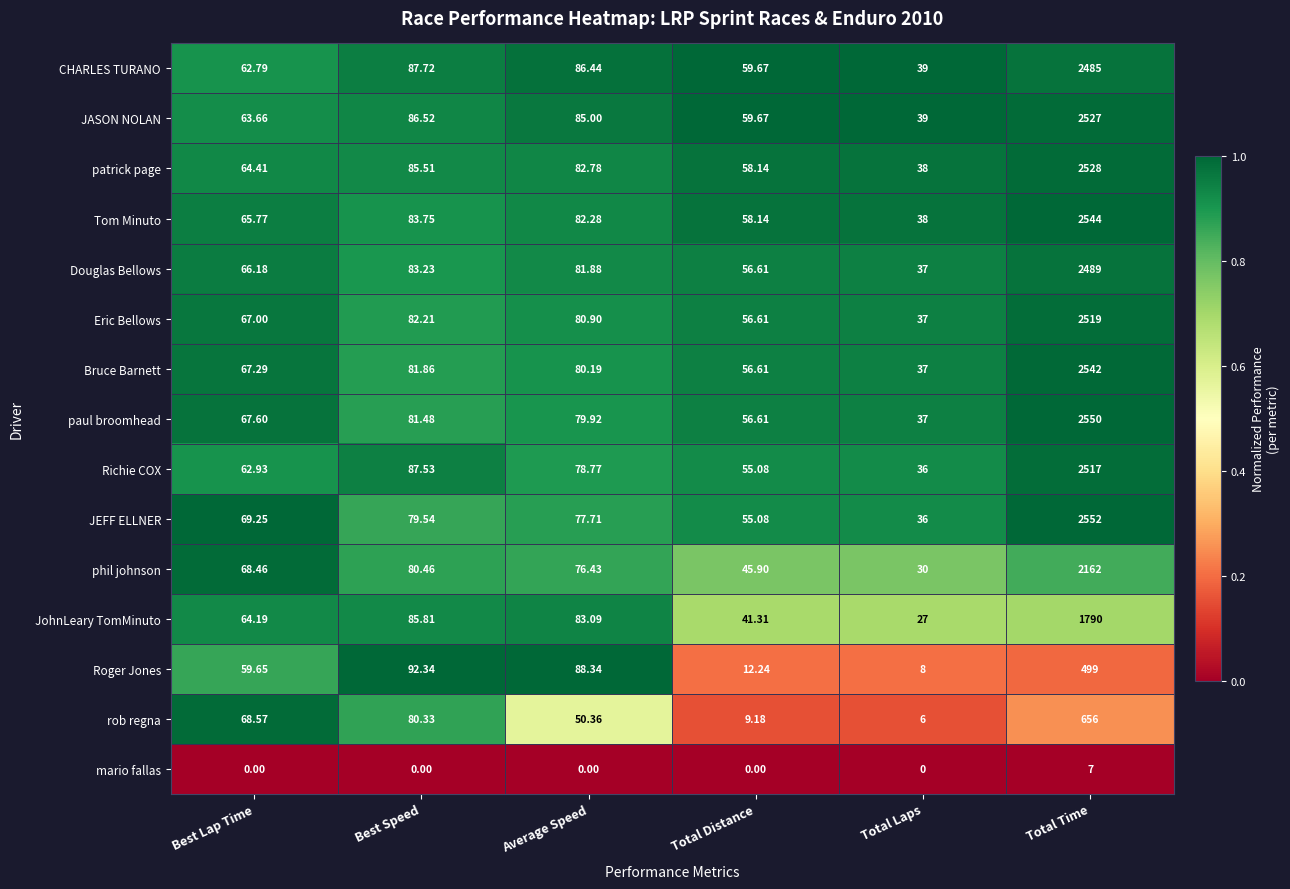

At which label is Douglas Bellows closest to 1263?

Best Speed